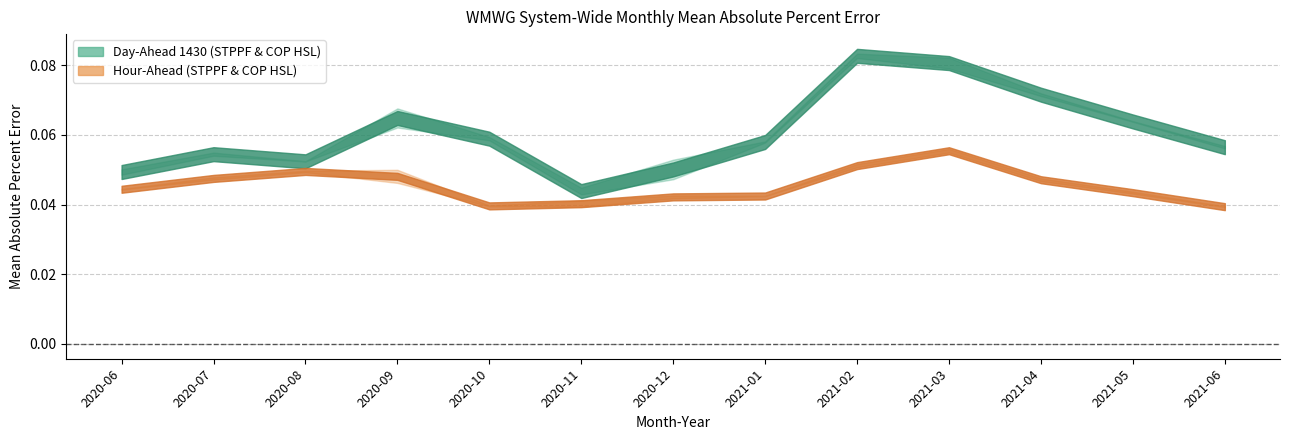

At which label does Day-Ahead 1430 (STPPF) reach its minimum?

2020-11